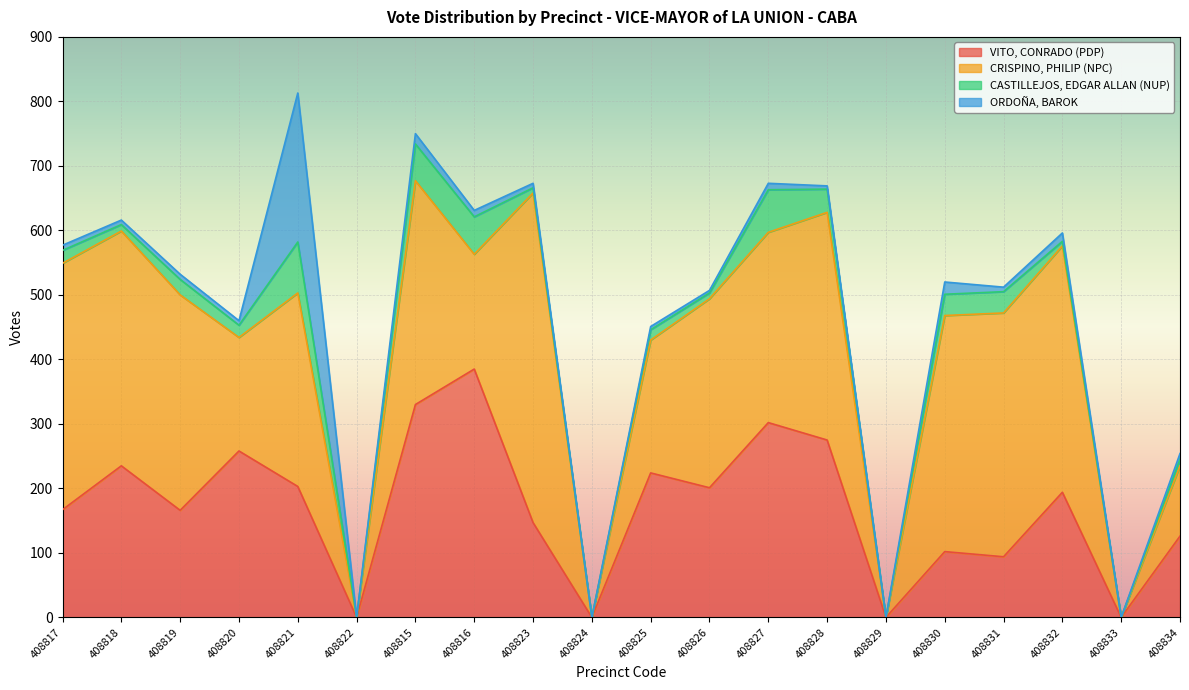

What is the difference between the second highest and second lowest values in the VITO, CONRADO (PDP) series?

330